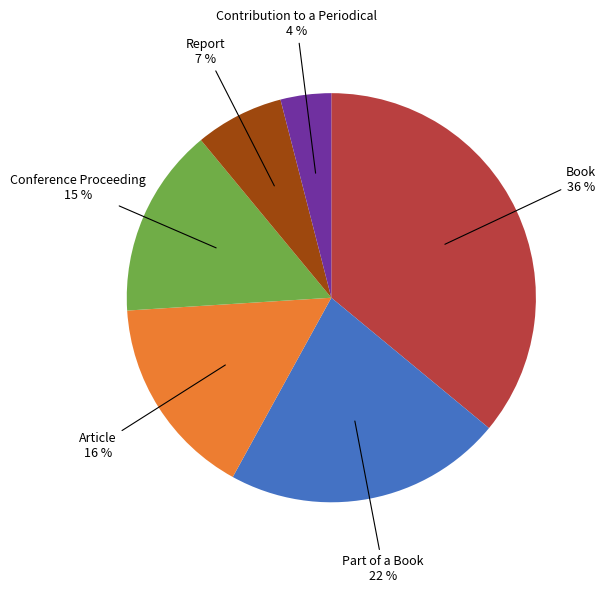

To the nearest percent, what is the difference between the largest and smallest slice percentages?

32%